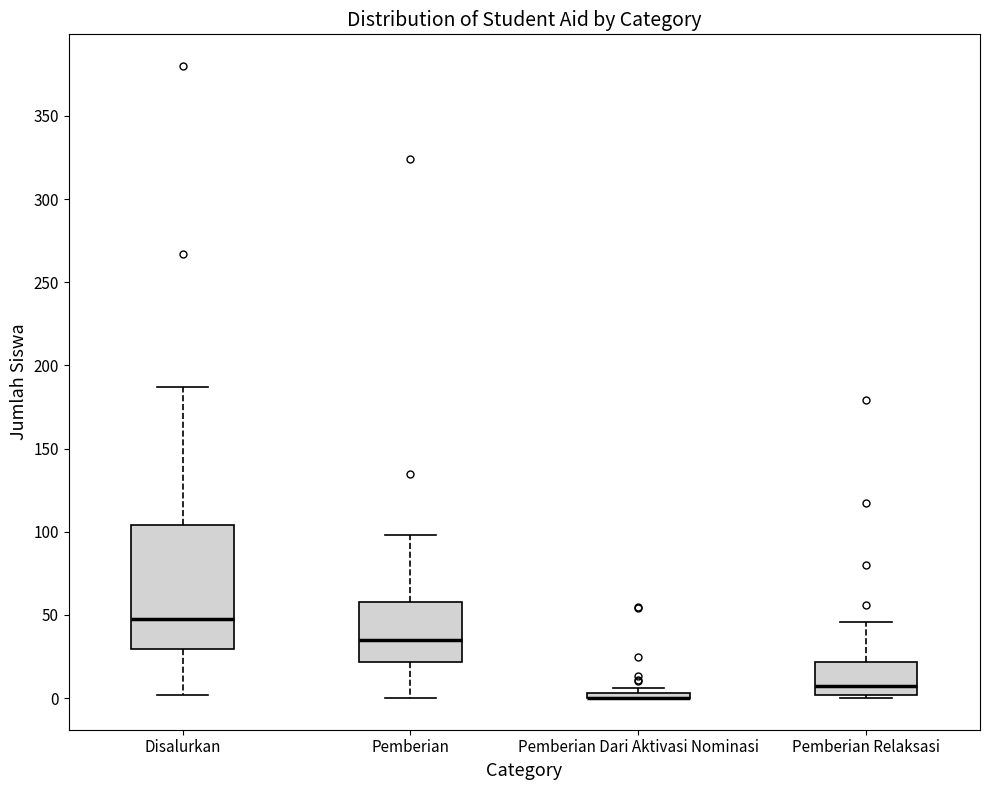

Where does the median line of the box for Pemberian Relaksasi sit on the y-axis? The values are not printed on the chart, so give them approximately, as read against the axis.

5